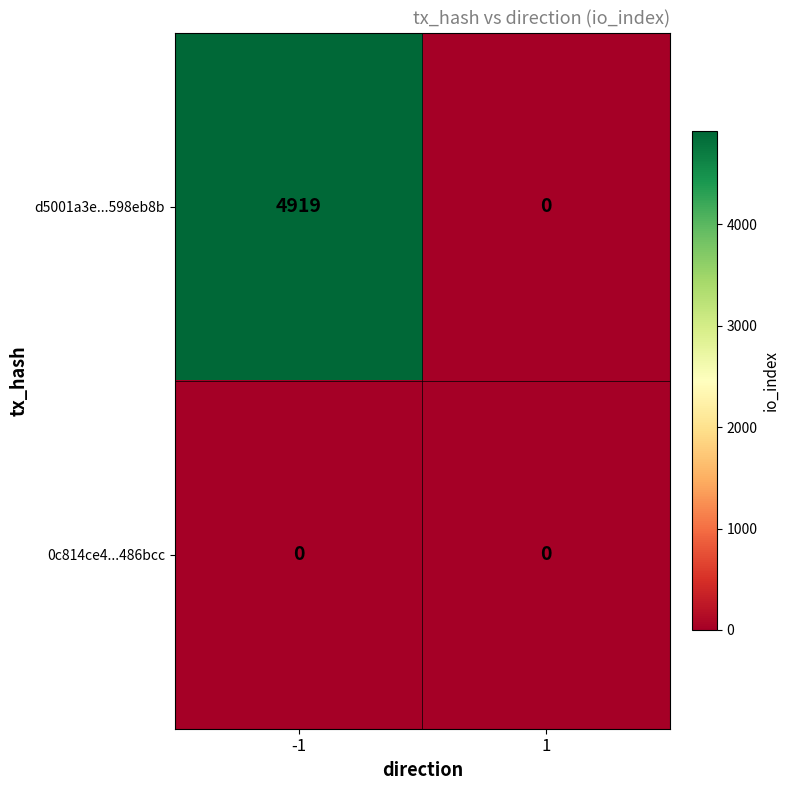

The value of 0c814ce4...486bcc at 1 is 0. True or false?

True